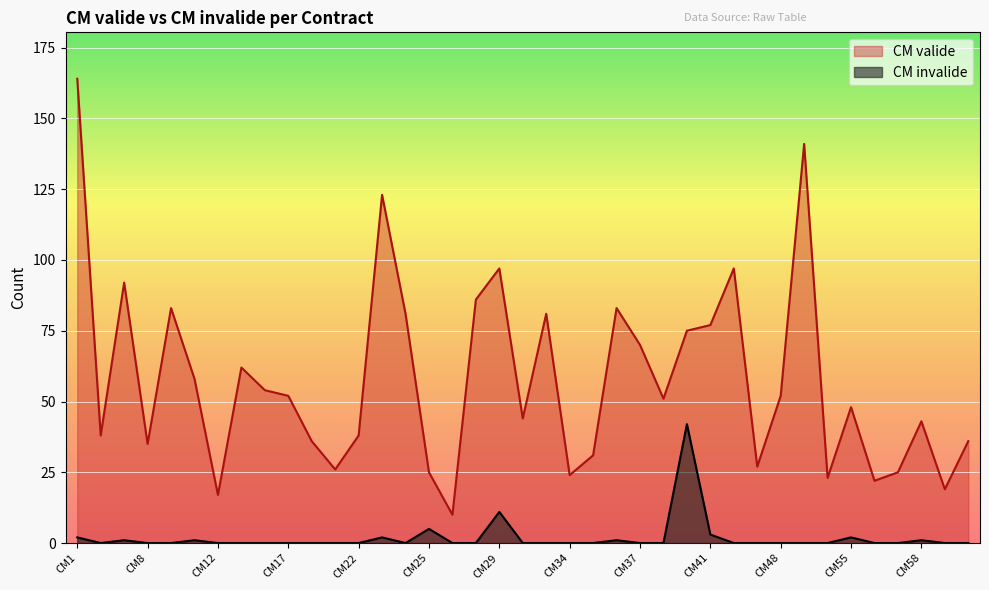

True or false: CM valide and CM invalide intersect in this chart.

False